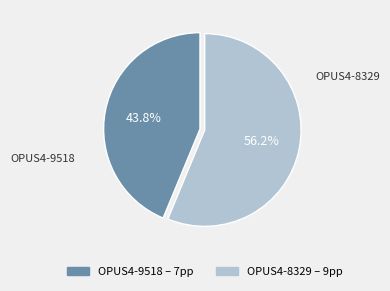

Is the sum of OPUS4-9518 and OPUS4-8329 greater than half?

Yes